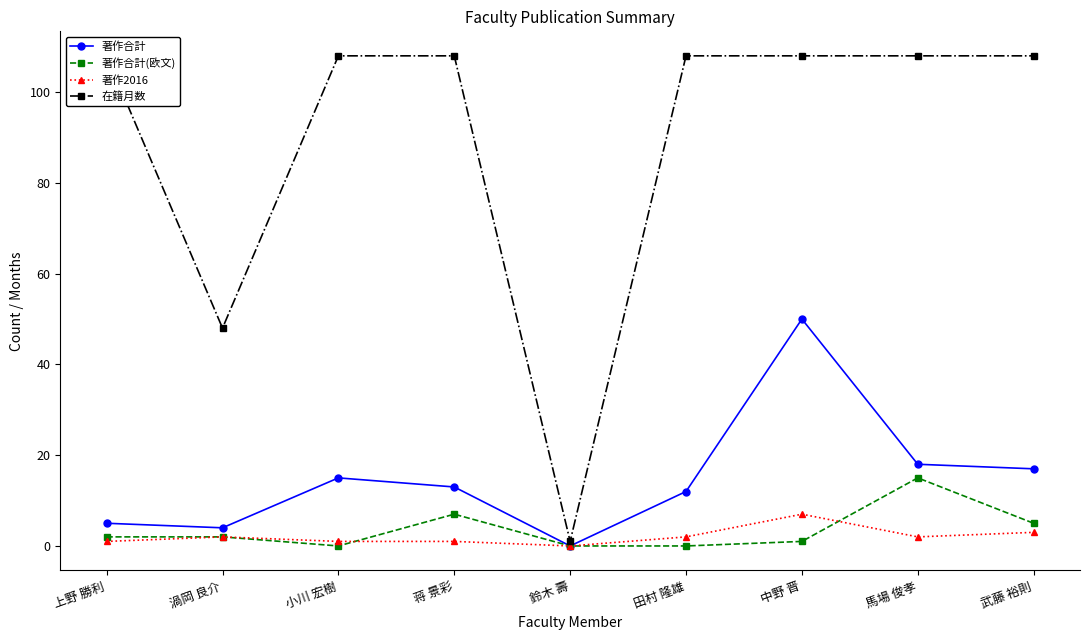

How many times do 著作合計(欧文) and 著作2016 cross each other?

2